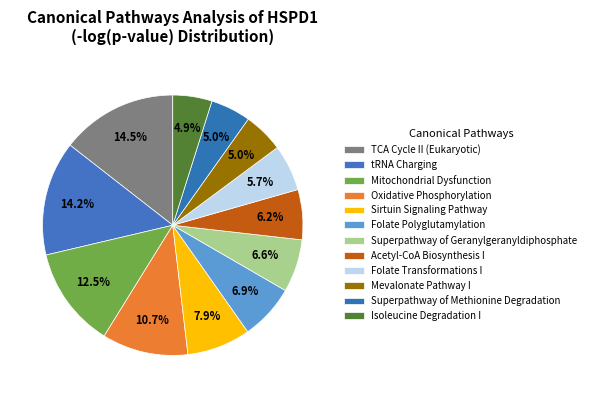

Is it true that Mevalonate Pathway I is 13% of the pie?

False